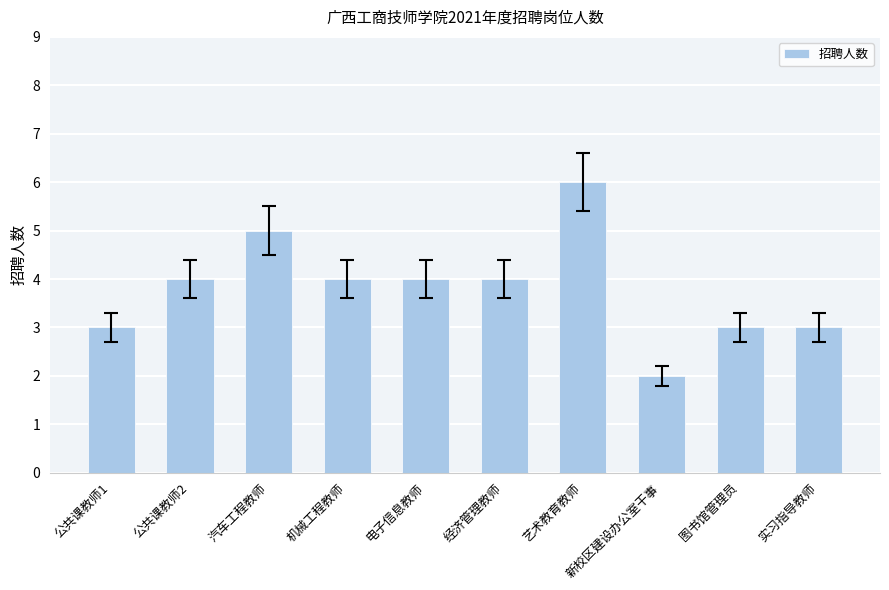

Approximately how many times larger is the value at 经济管理教师 compared to 艺术教育教师?

0.7